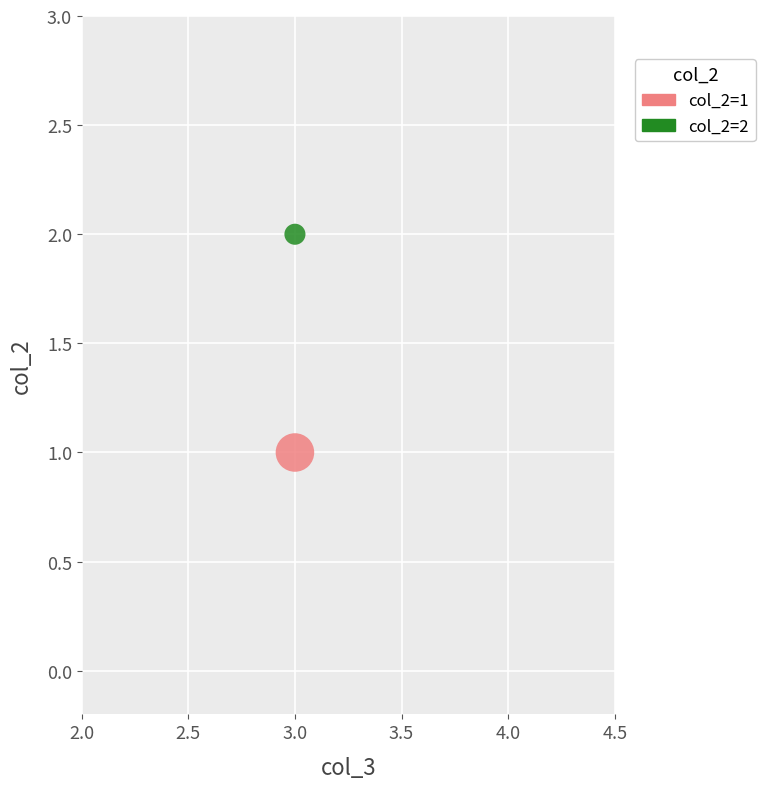

What are all the series names shown in the legend?

col_2=1, col_2=2